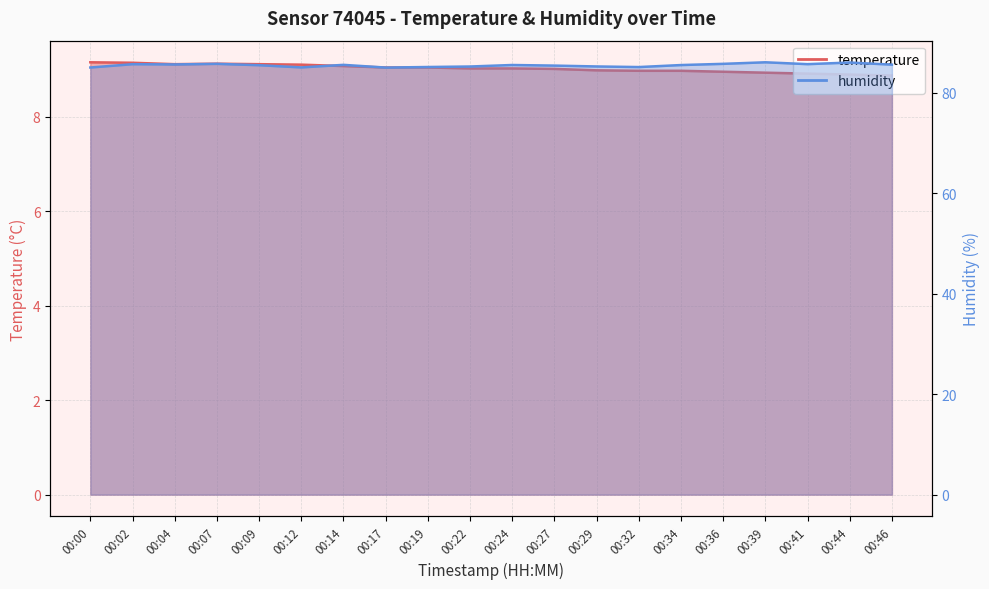

Reading right to left, transcribe all the data shown in this chart.

temperature: 00:46=8.9	00:44=8.9	00:41=8.9	00:39=8.9	00:36=8.9	00:34=9.0	00:32=9.0	00:29=9.0	00:27=9.0	00:24=9.0	00:22=9.0	00:19=9.0	00:17=9.0	00:14=9.1	00:12=9.1	00:09=9.1	00:07=9.1	00:04=9.1	00:02=9.1	00:00=9.2
humidity: 00:46=85.6	00:44=86.0	00:41=85.7	00:39=86.0	00:36=85.7	00:34=85.5	00:32=85.1	00:29=85.2	00:27=85.4	00:24=85.5	00:22=85.2	00:19=85.1	00:17=85.0	00:14=85.5	00:12=85.0	00:09=85.5	00:07=85.7	00:04=85.6	00:02=85.7	00:00=85.0